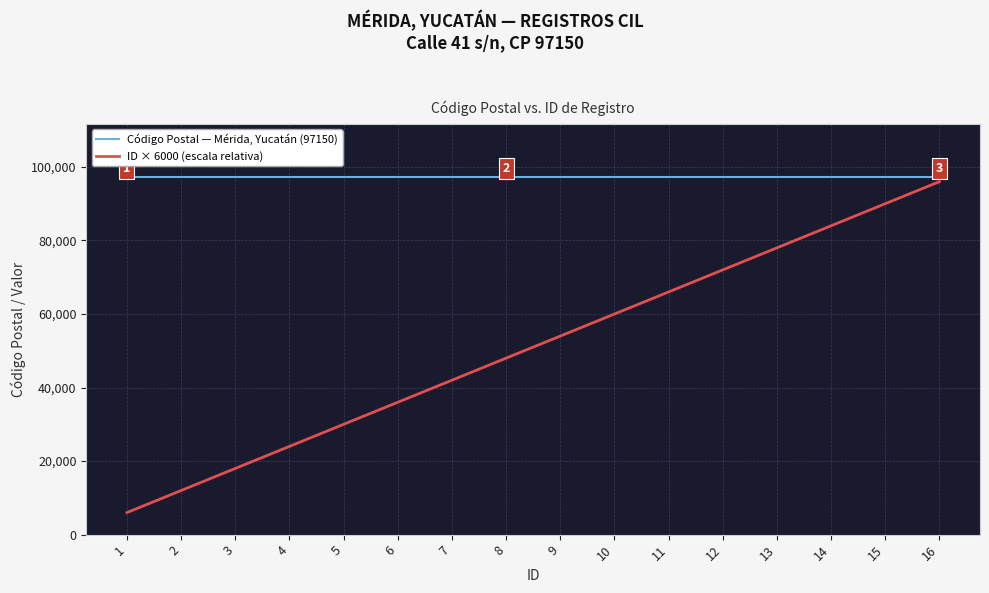

What is the average value of the Código Postal — Mérida, Yucatán (97150) series?

97150